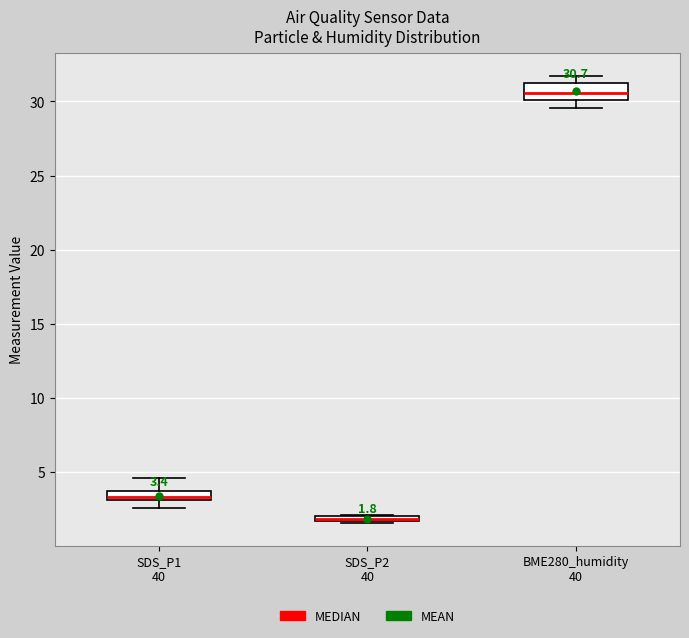

Comparing the boxes themselves (not the whiskers), which one is the tallest?

BME280_humidity 40